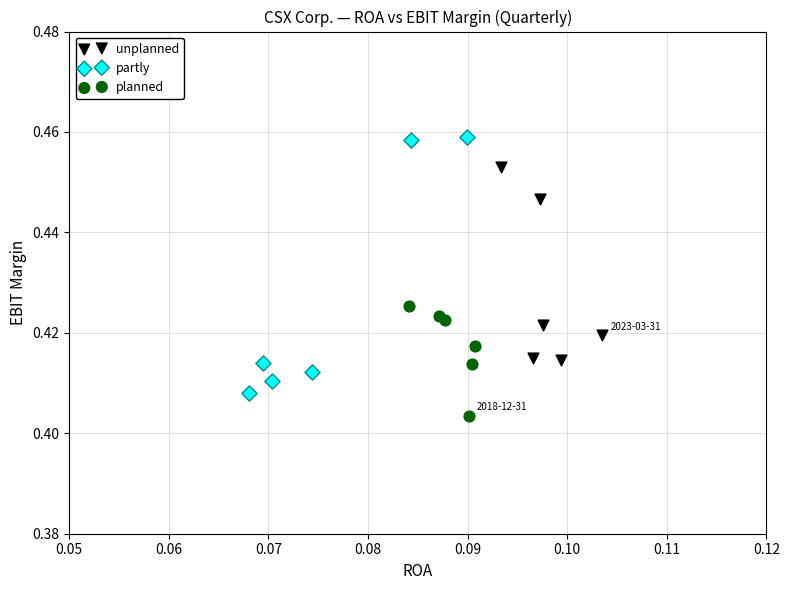

Which series has the widest spread of Y values?

partly